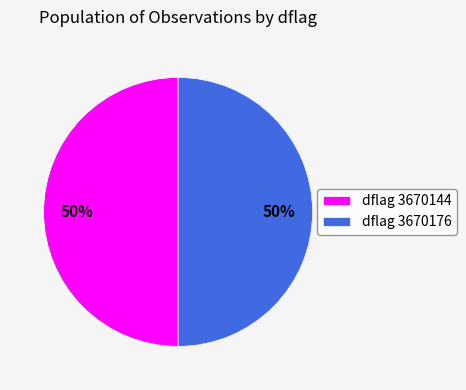

Is the sum of dflag 3670144 and dflag 3670176 greater than half?

Yes